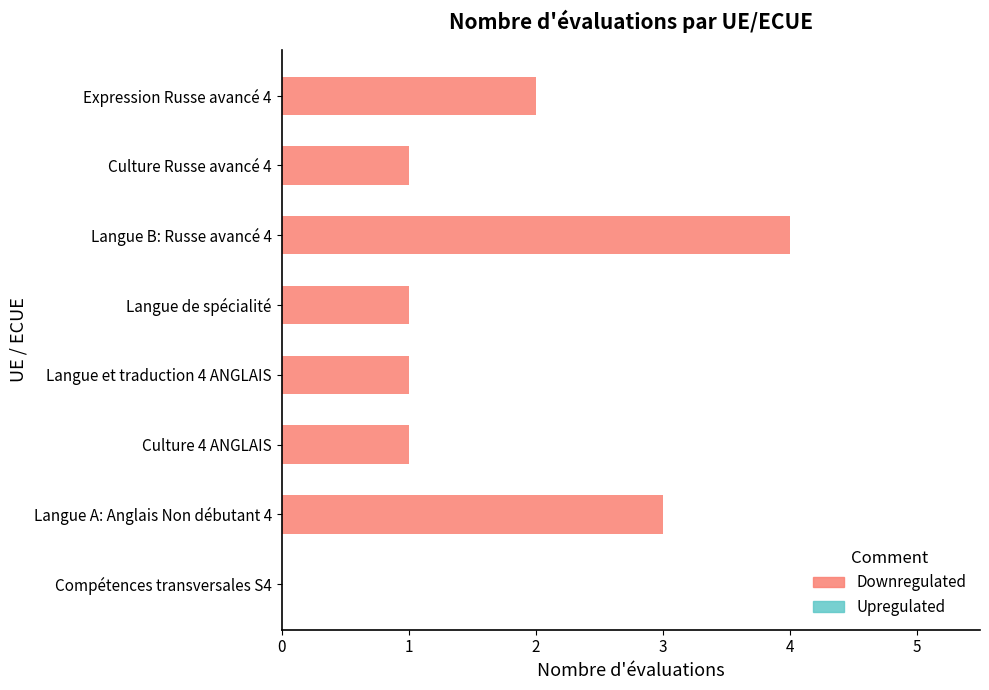

Is it true that the value at Culture 4 ANGLAIS is 0?

False